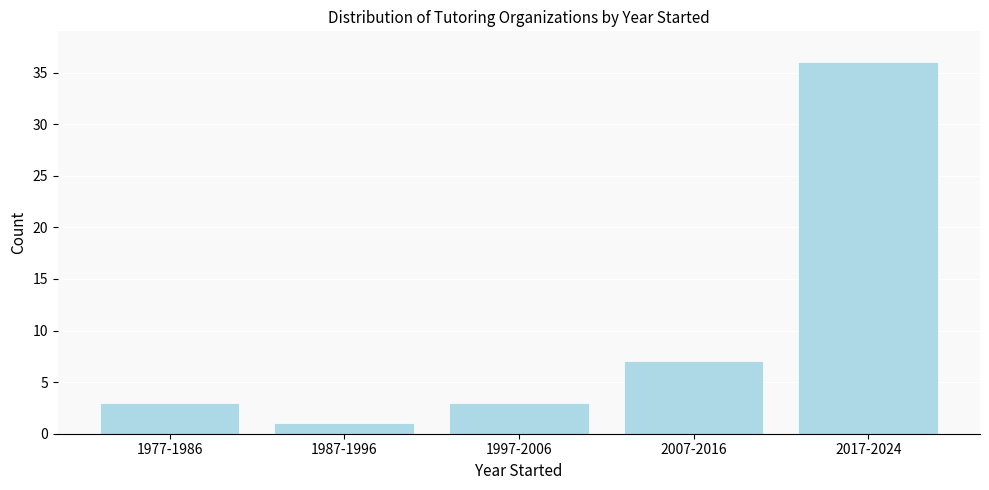

Reading left to right, what are all the values shown in this chart?

3	1	3	7	36